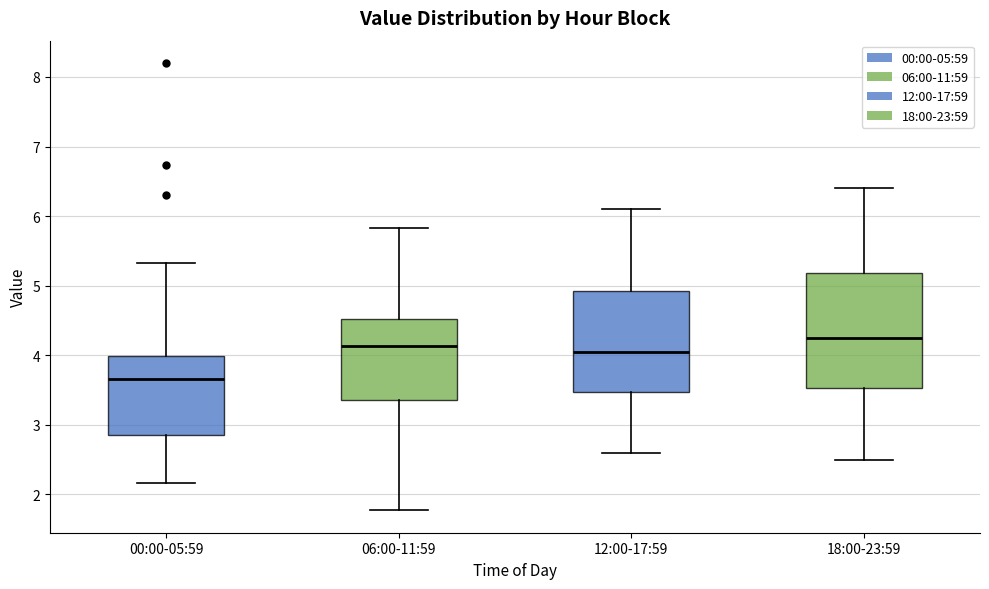

Which box is the tallest, from its lower edge to its upper edge?

18:00-23:59